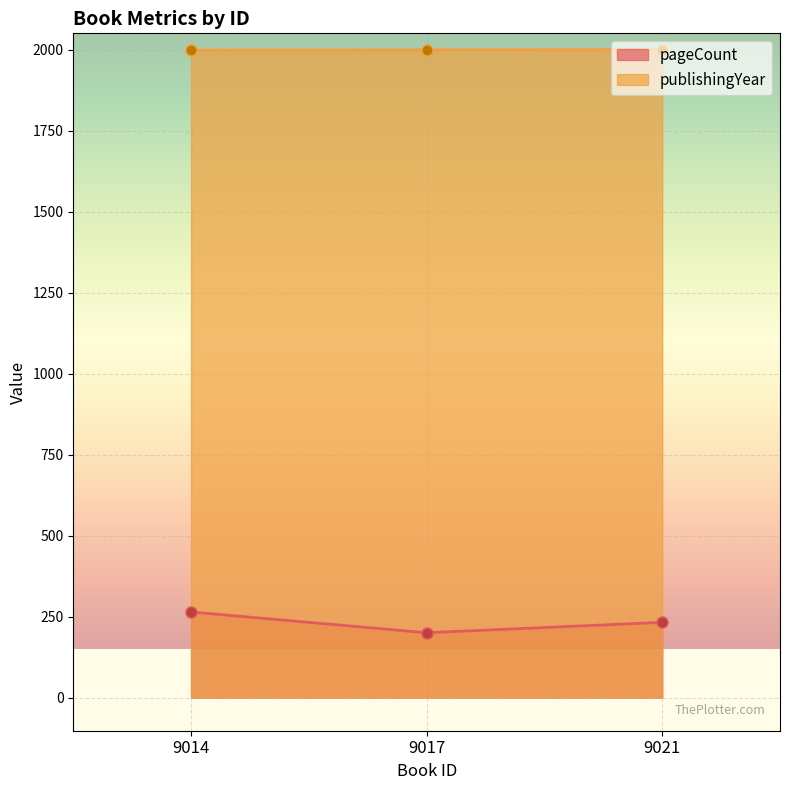

List the series in order of their peak value, highest first.

publishingYear, pageCount